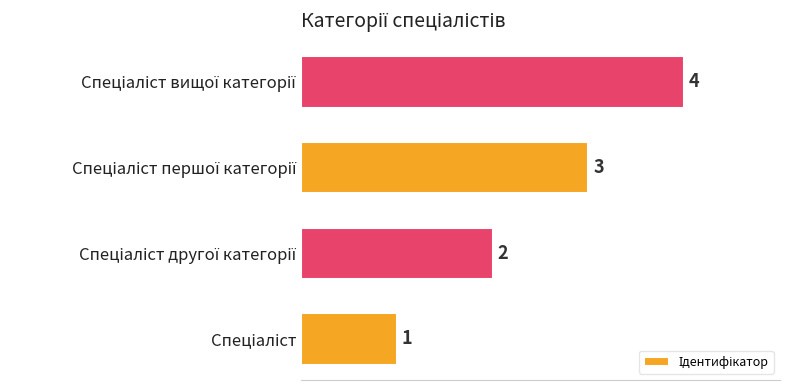

Count the values in the range 2 to 4.

3